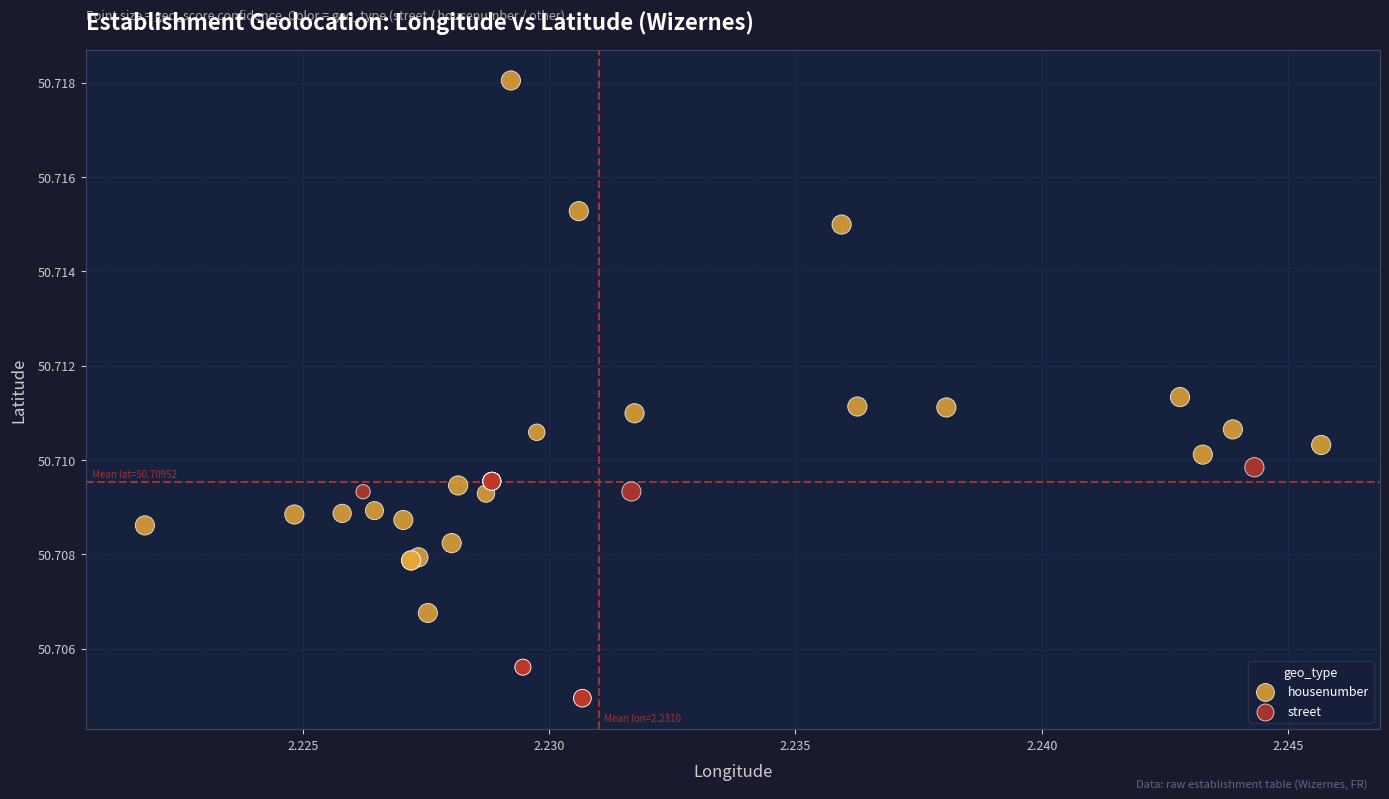

What are all the series names shown in the legend?

housenumber, street